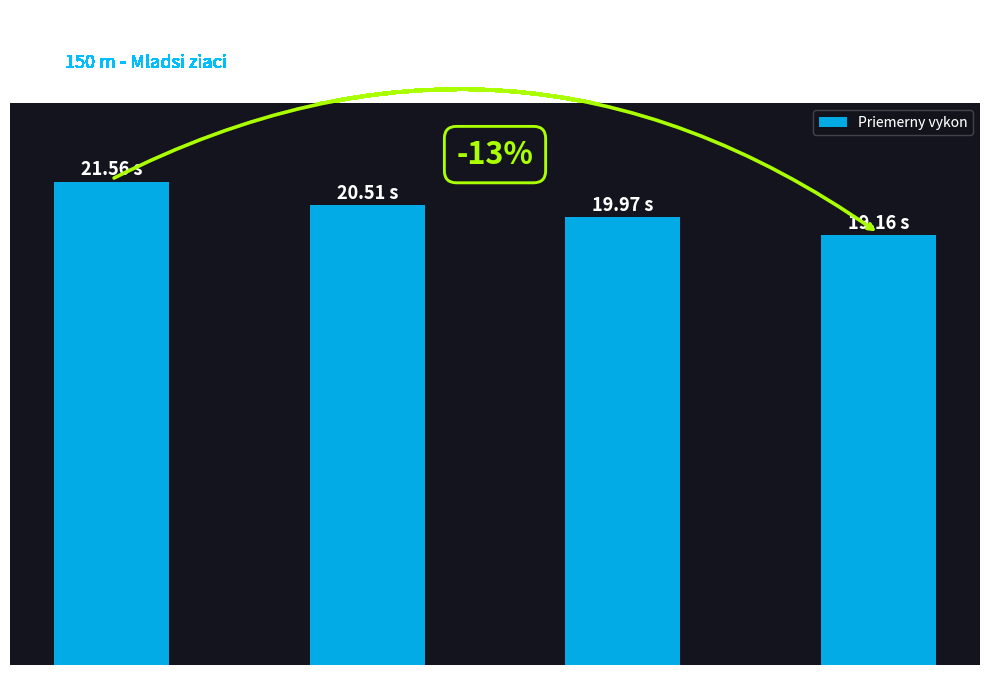

Does the chart contain any negative values?

No